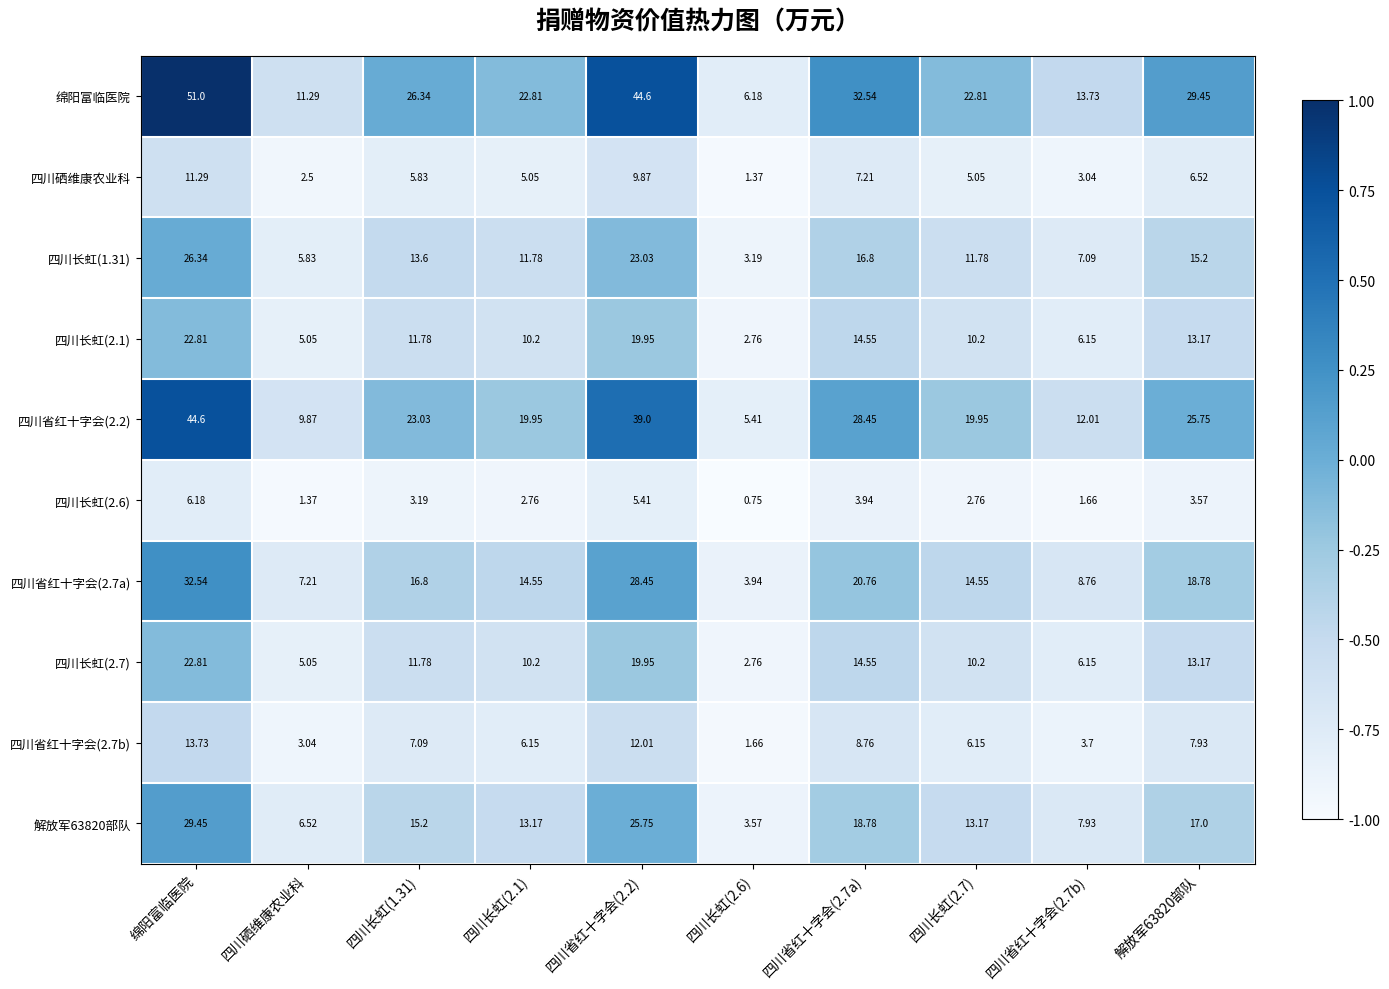

Which series changed the most between 四川省红十字会(2.7a) and 解放军63820部队?

绵阳富临医院